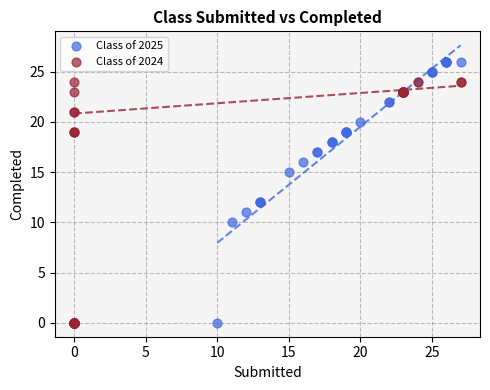

Which series has the widest spread of Y values?

Class of 2025